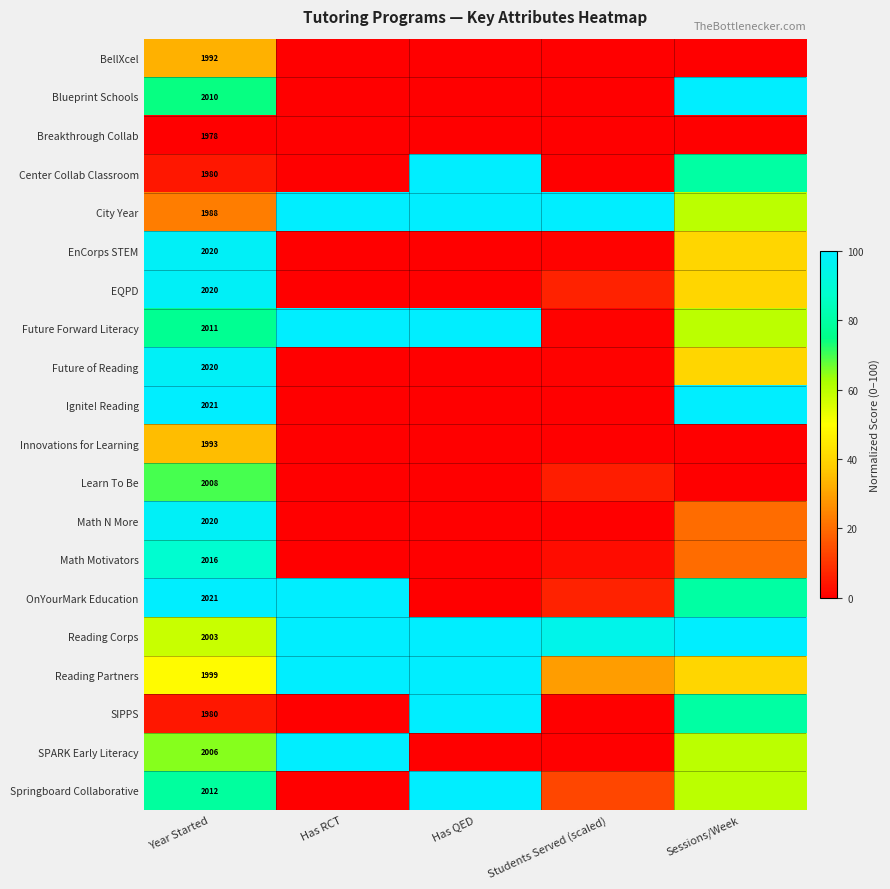

True or false: Learn To Be has a value of 37.5 at Has RCT.

False